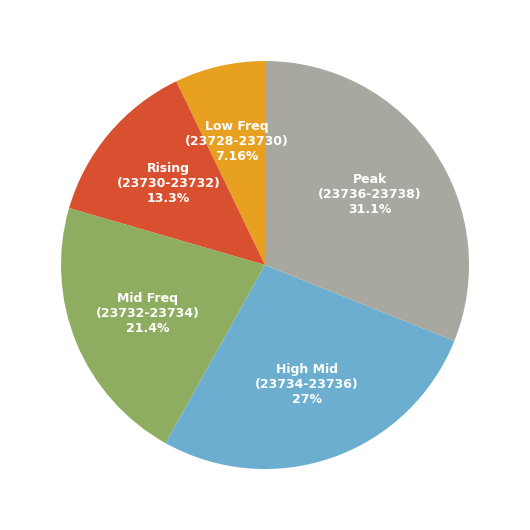

Which has a higher value, Peak (23736-23738) or Rising (23730-23732)?

Peak (23736-23738)